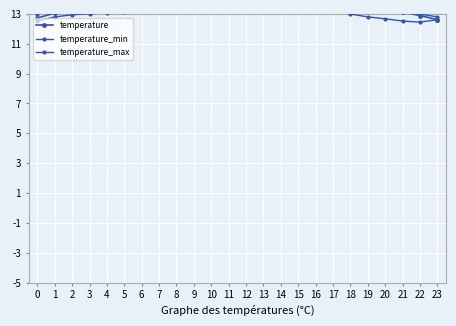

True or false: temperature and temperature_max intersect in this chart.

False